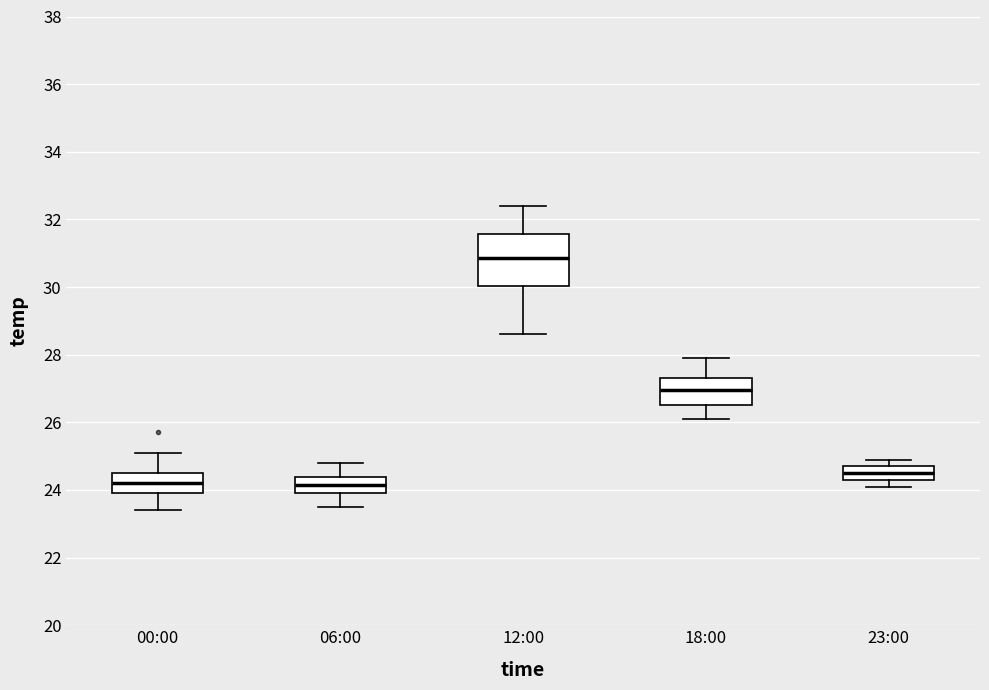

Reading left to right, read every box against the y-axis: the position of its median line, the range the box covers, and the ends of its whiskers. The values are not printed on the chart, so give them approximately, as read against the axis.

00:00: median 24.2, box 24.0 to 24.6, whiskers 23.4 to 25.2
06:00: median 24.2, box 24.0 to 24.4, whiskers 23.6 to 24.8
12:00: median 30.8, box 30.0 to 31.6, whiskers 28.6 to 32.4
18:00: median 27.0, box 26.6 to 27.4, whiskers 26.2 to 28.0
23:00: median 24.6, box 24.4 to 24.8, whiskers 24.2 to 25.0